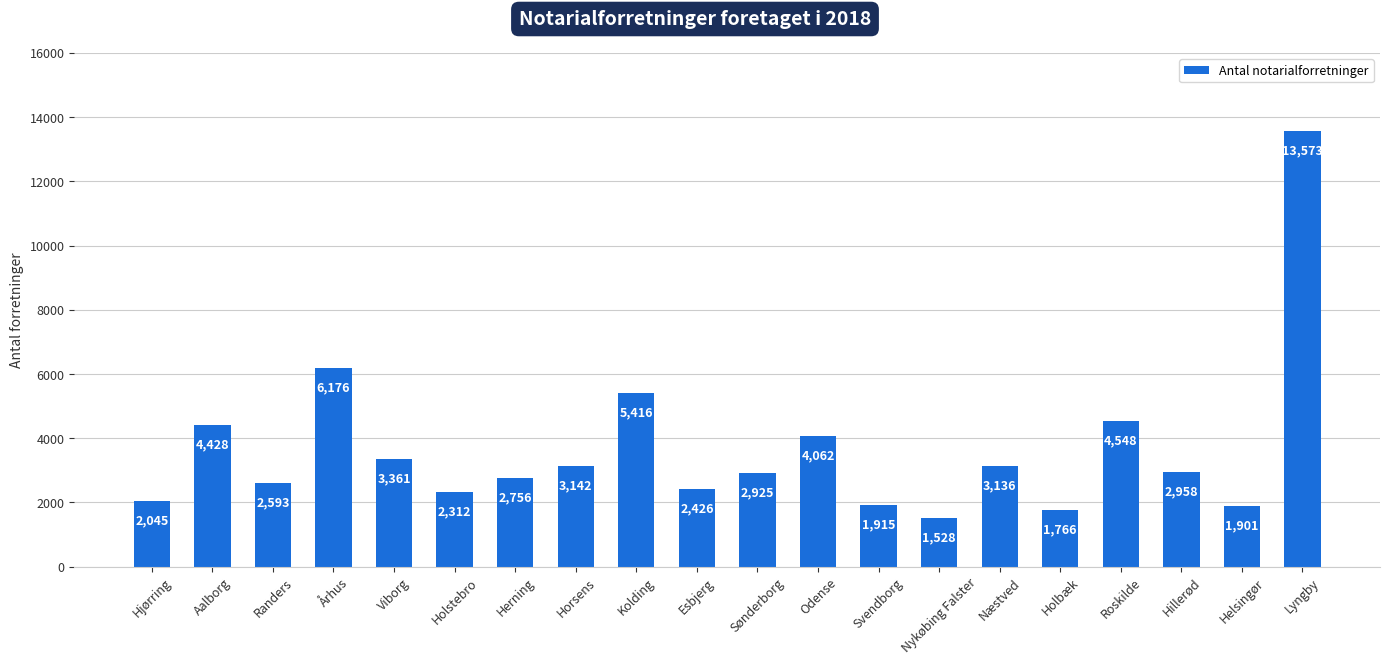

Which category has the highest value across all series?

Lyngby